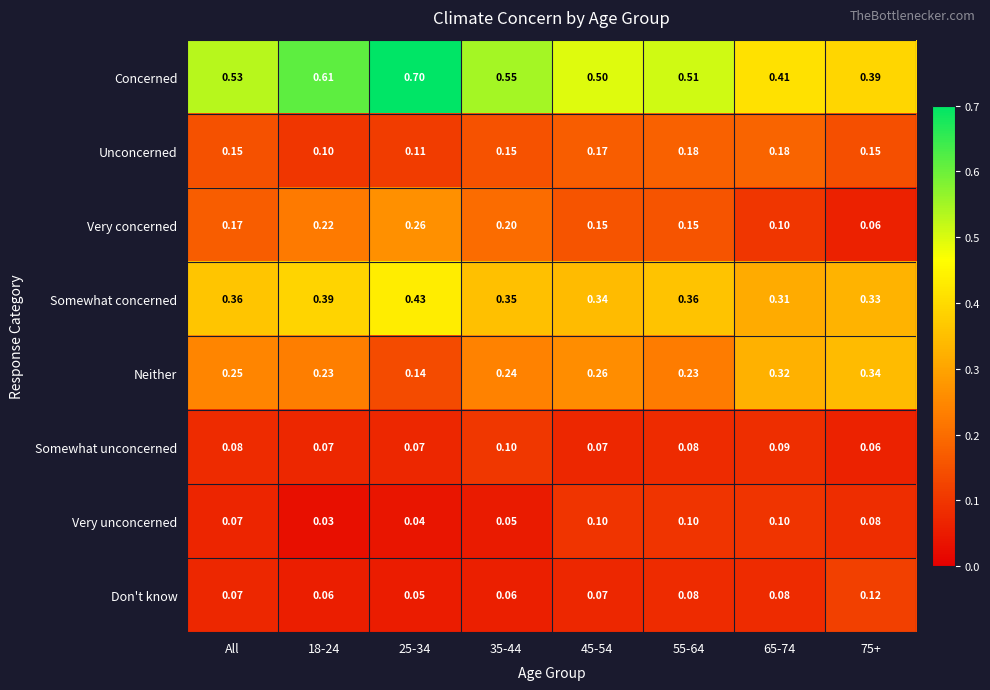

Which series has the widest spread of values?

Concerned